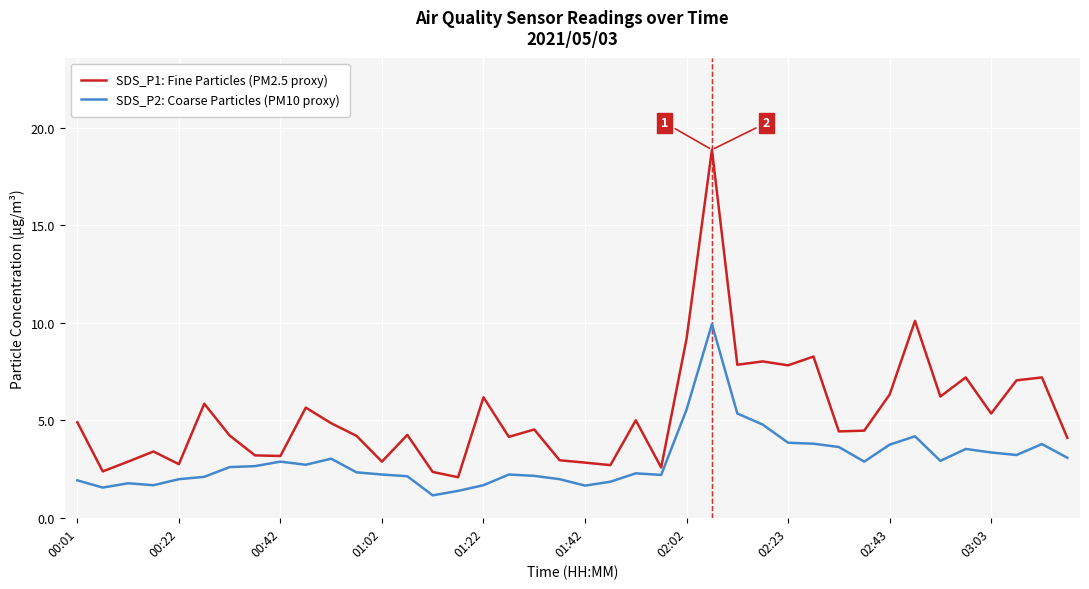

List the series in order of their peak value, lowest first.

SDS_P2: Coarse Particles (PM10 proxy), SDS_P1: Fine Particles (PM2.5 proxy)